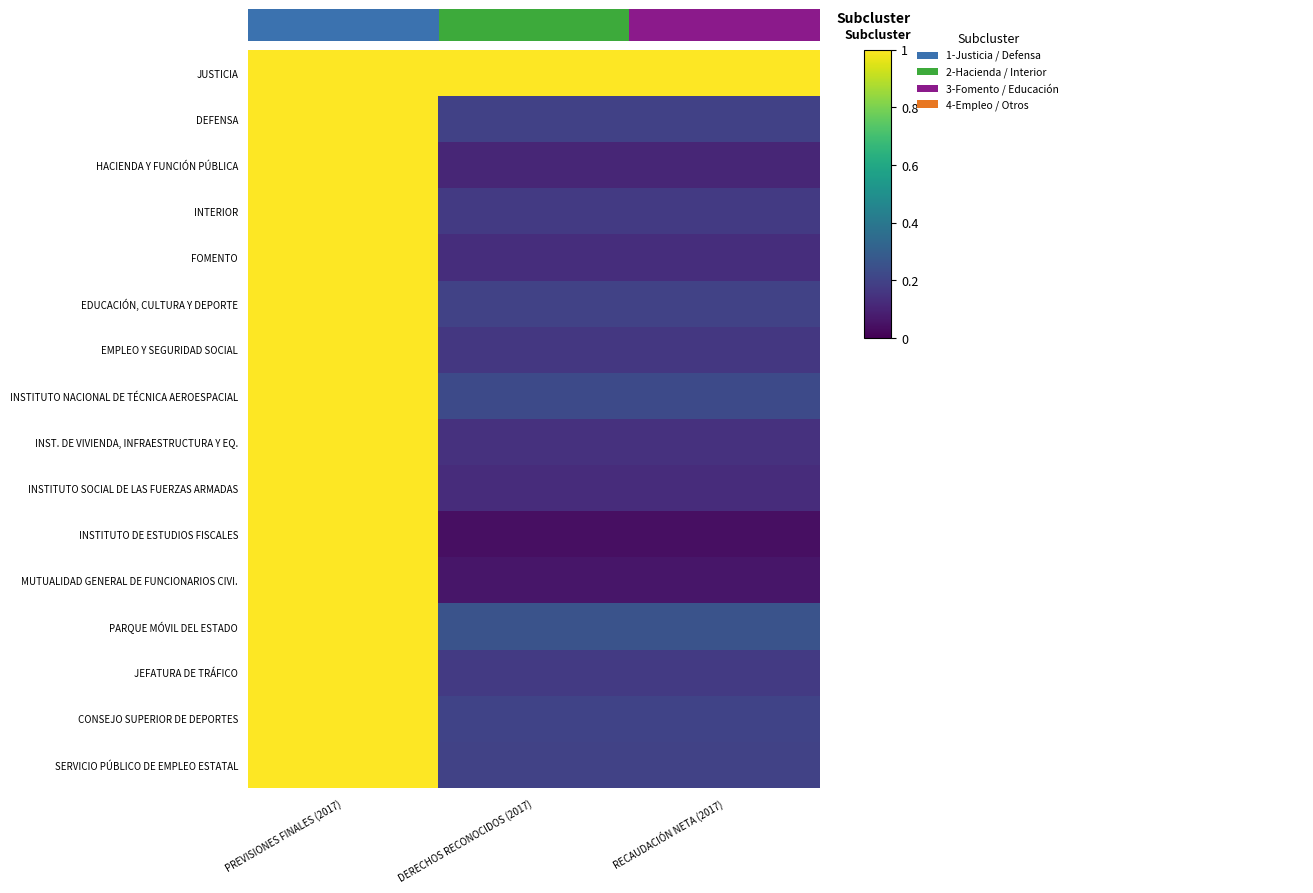

What is the approximate value of EMPLEO Y SEGURIDAD SOCIAL at PREVISIONES FINALES (2017)?

1.0